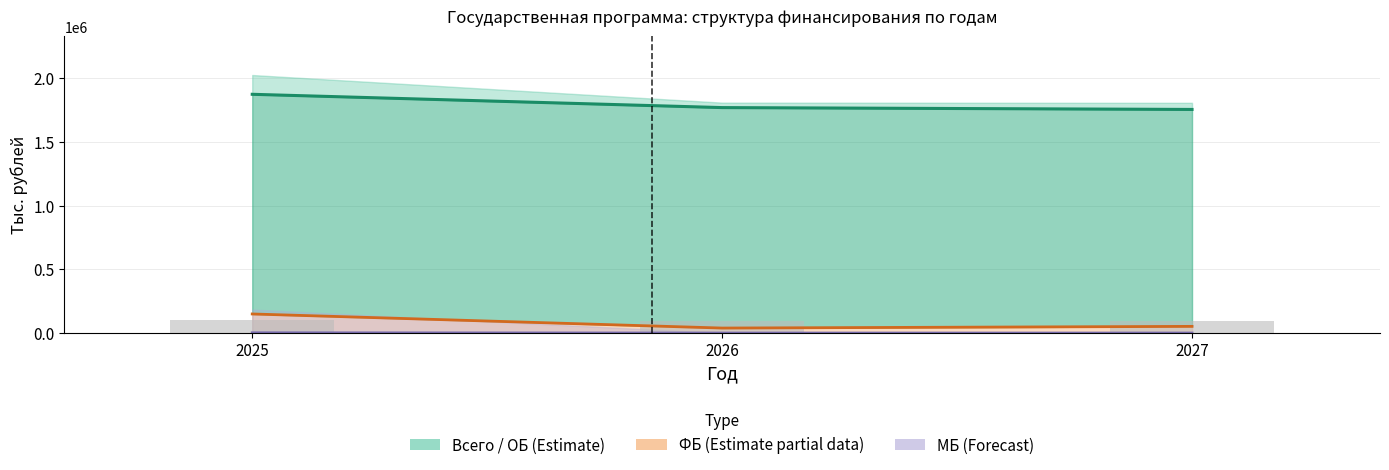

What are all the series names shown in the legend?

ОБ, ФБ, МБ